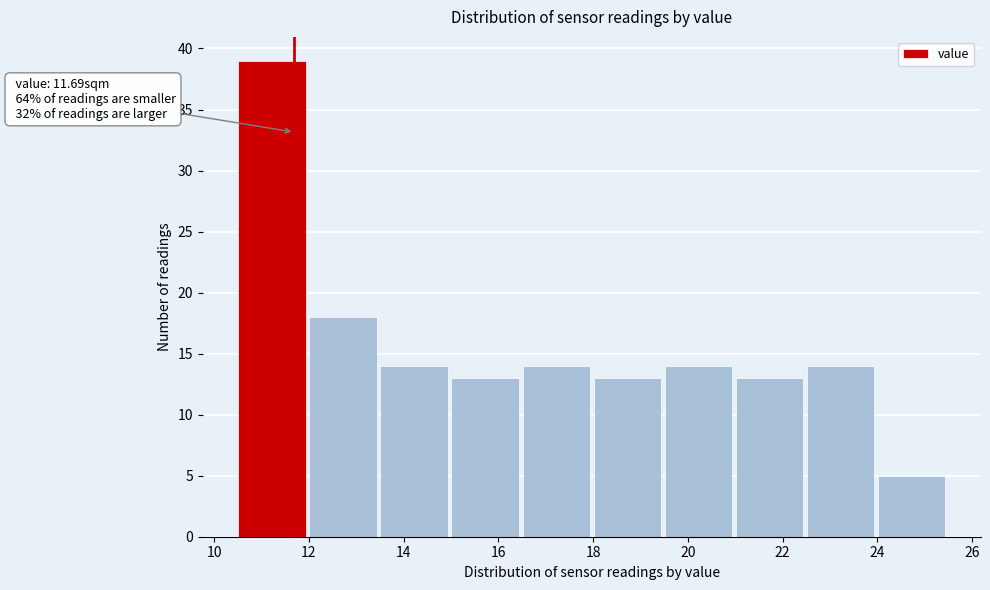

Which range on the x-axis has the tallest bar?

10.6 to 12.0